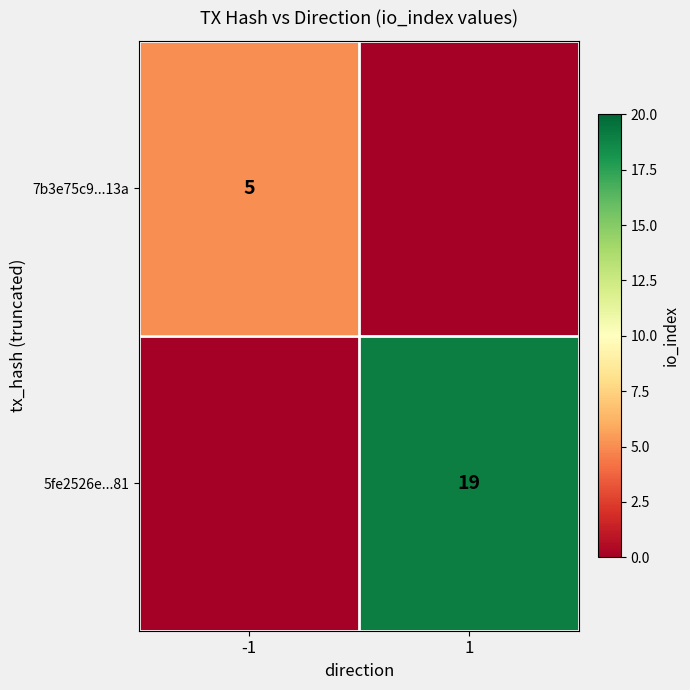

The 5fe2526e...81 series shows 33 at 1. True or false?

False